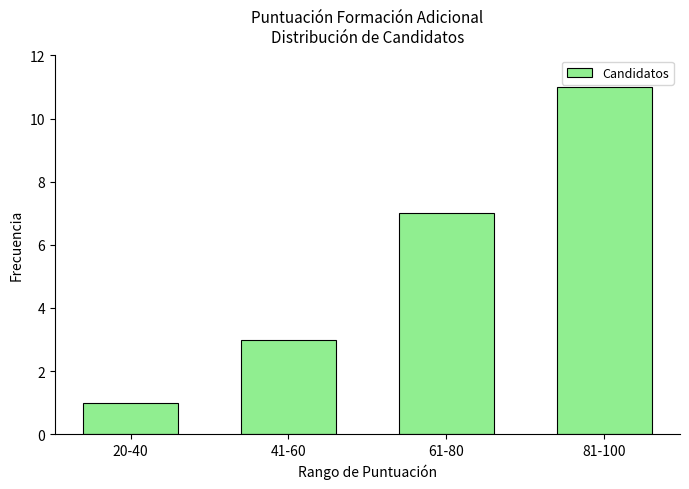

Count the values in the range 3 to 11.

3